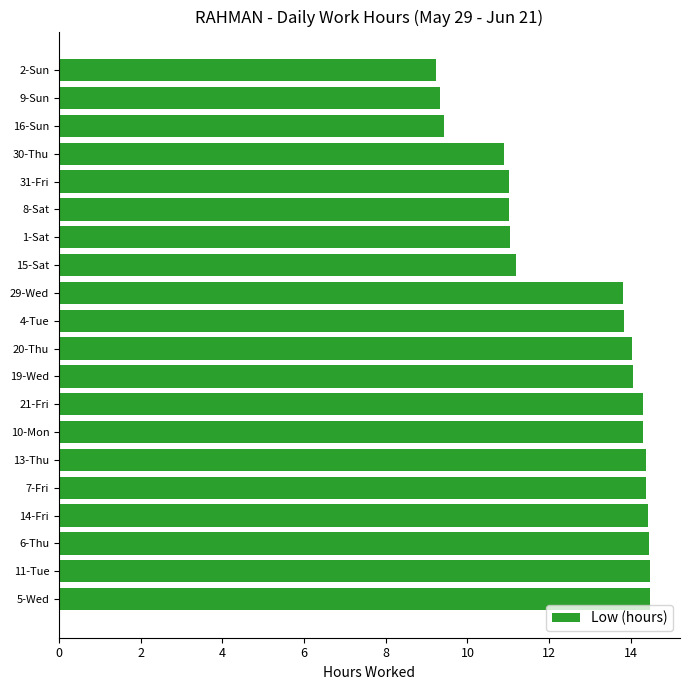

What is the smallest value displayed?

9.2